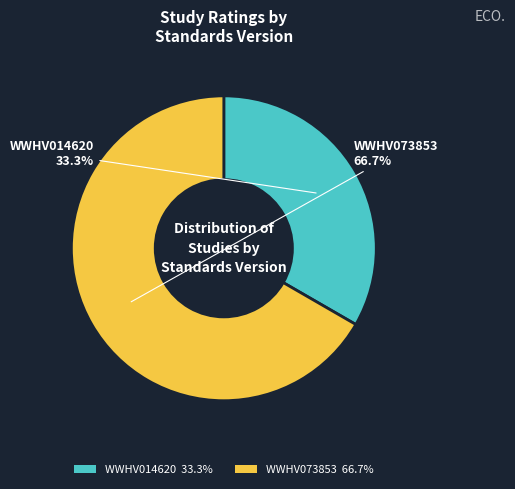

Is it true that WWHV073853 is 73% of the pie?

False